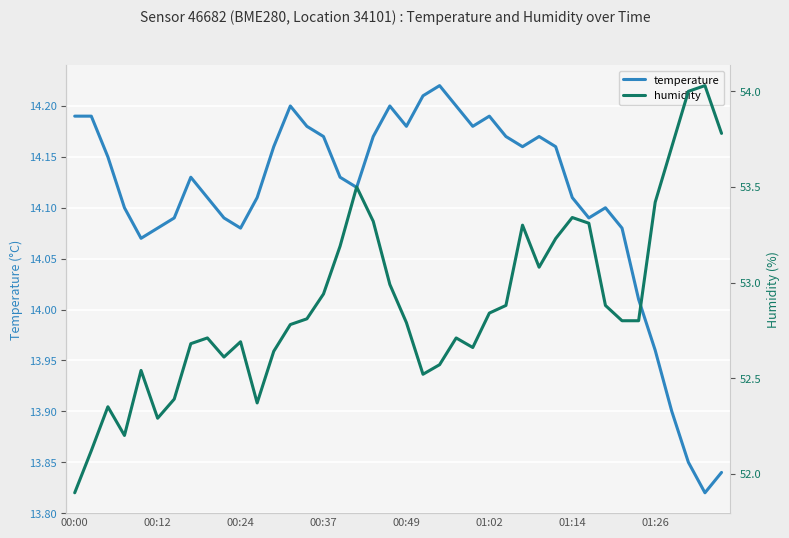

At which label does temperature first exceed 14?

00:00